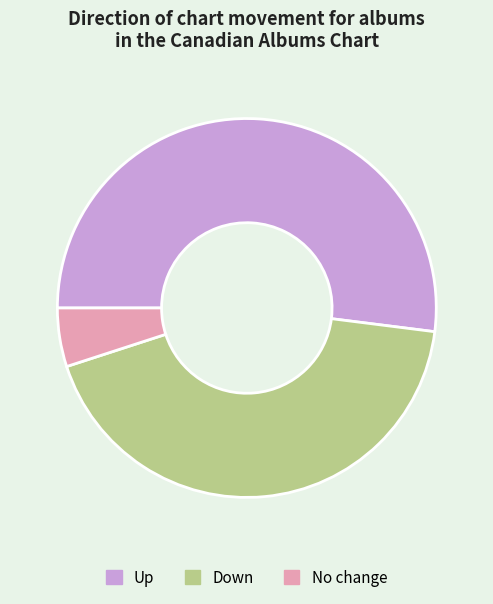

Count the number of slices in the pie.

3